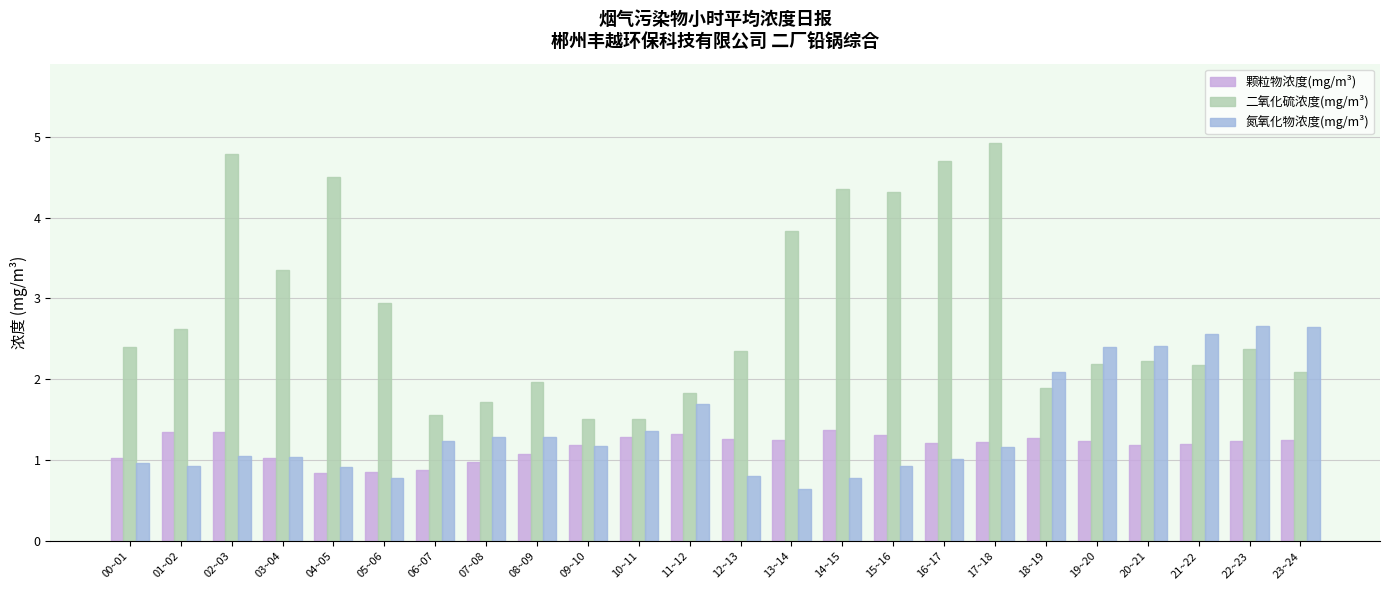

Is it true that 氮氧化物浓度(mg/m³) equals 0.2 at 05~06?

False